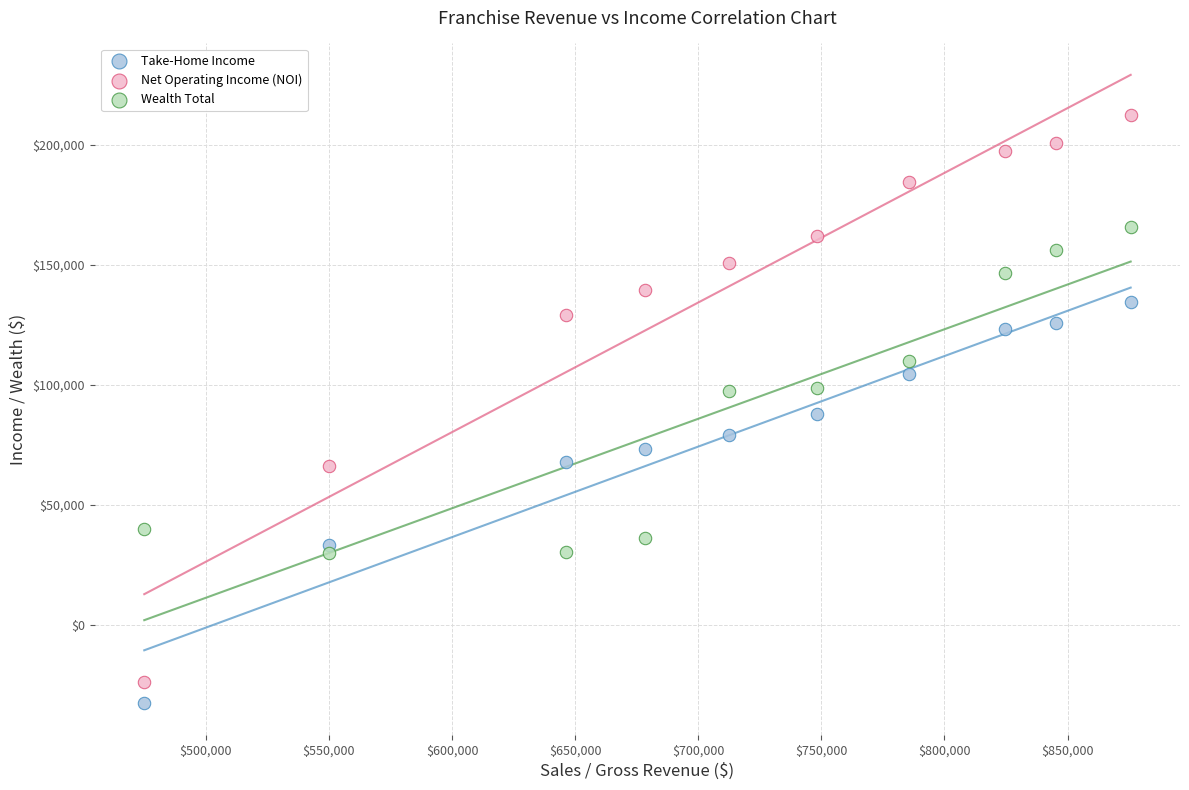

Which series reaches the maximum Y coordinate?

Net Operating Income (NOI)